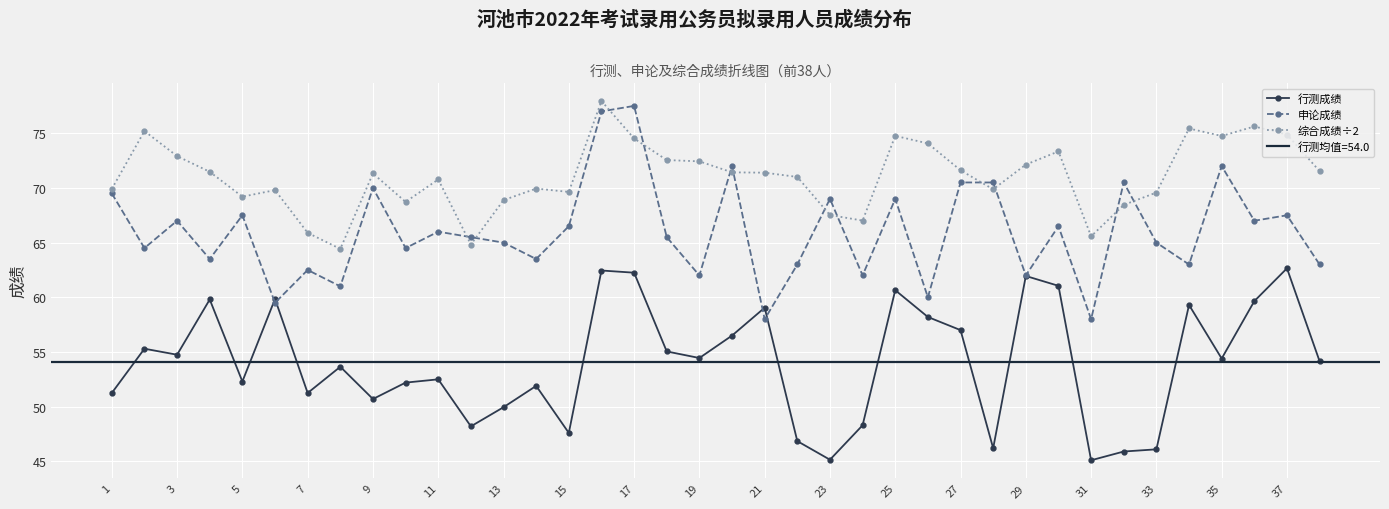

How many lines are shown in the chart?

3